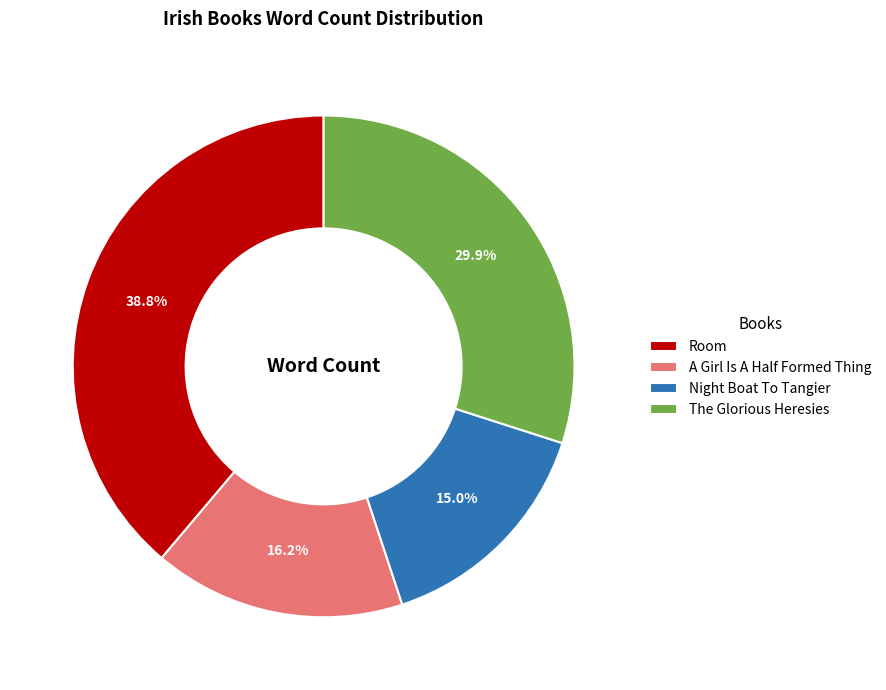

Does any single category account for the majority?

No